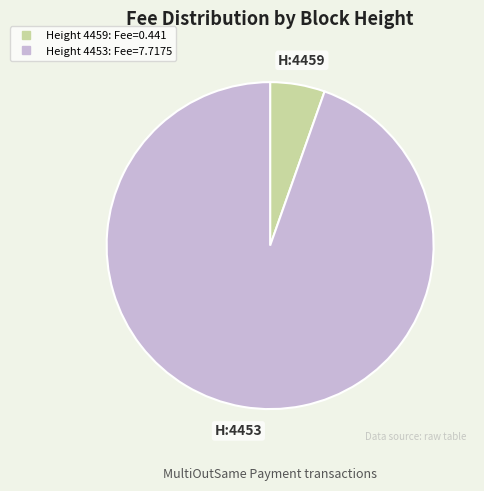

Does any single category account for the majority?

Yes